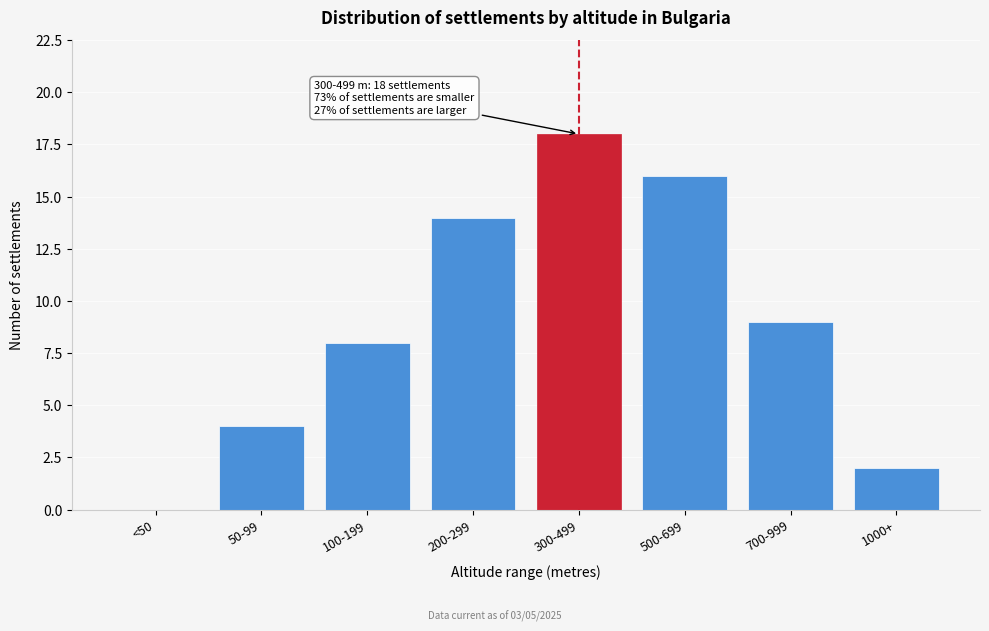

Reading left to right, extract all data points from this chart.

<50=0	50-99=4	100-199=8	200-299=14	300-499=18	500-699=16	700-999=9	1000+=2